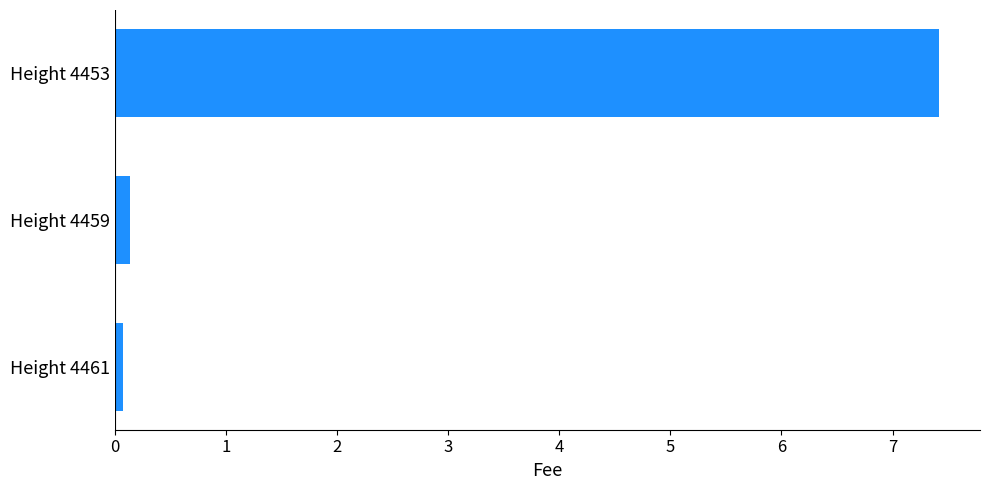

Reading bottom to top, list all the values displayed in this chart.

0.1	0.1	7.4